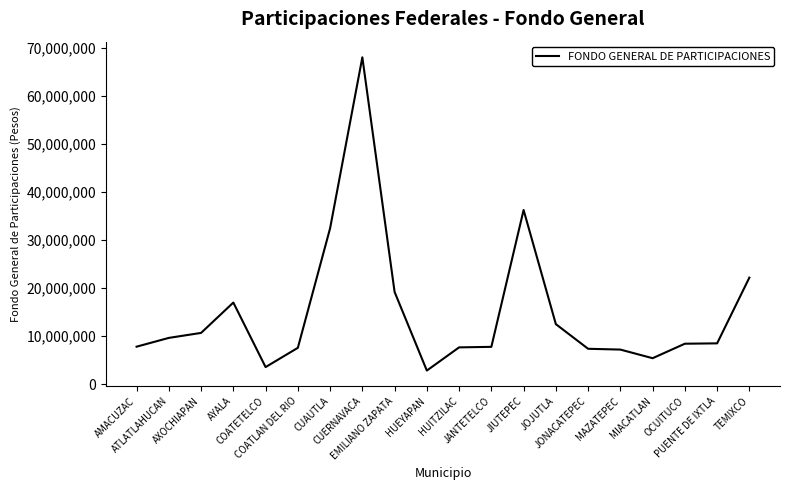

The value at JIUTEPEC is 55801644. True or false?

False